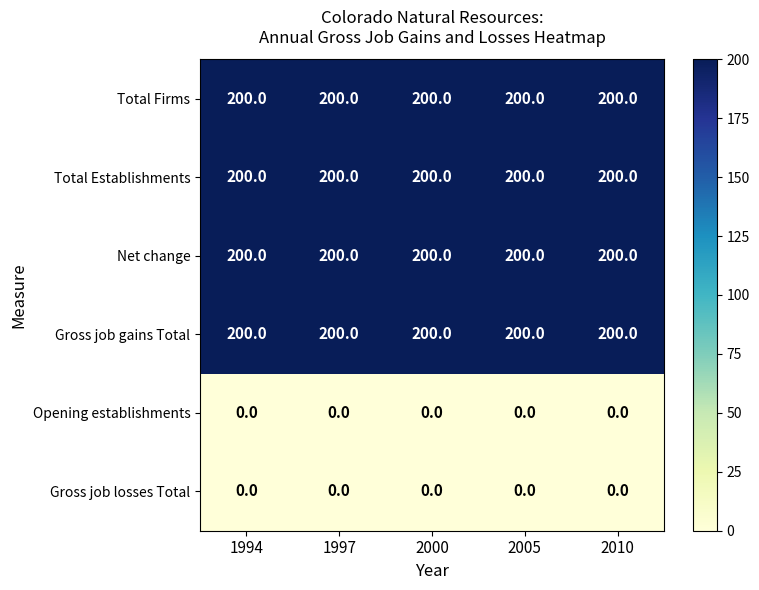

What is the sum of all Gross job gains Total values?

1000